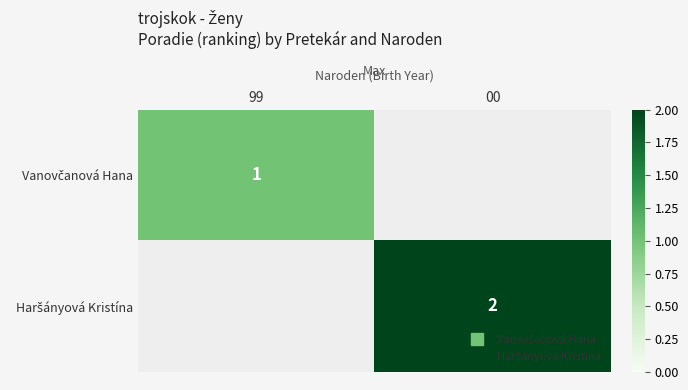

True or false: Vanovčanová Hana has a value of 1 at 99.

True